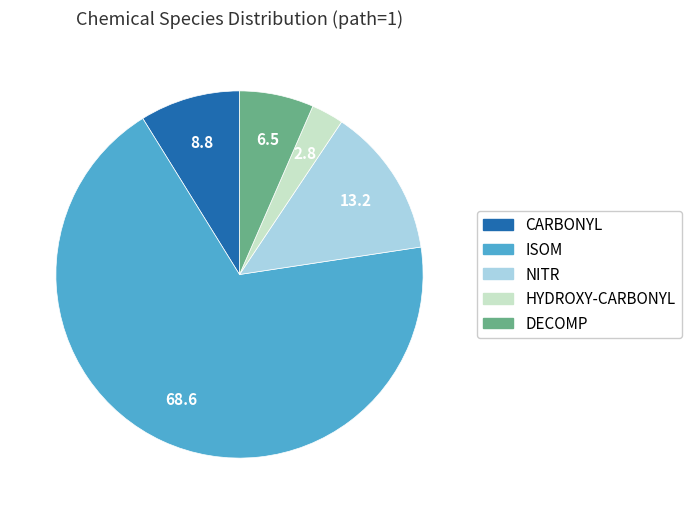

Does DECOMP account for over 50% of the chart?

No